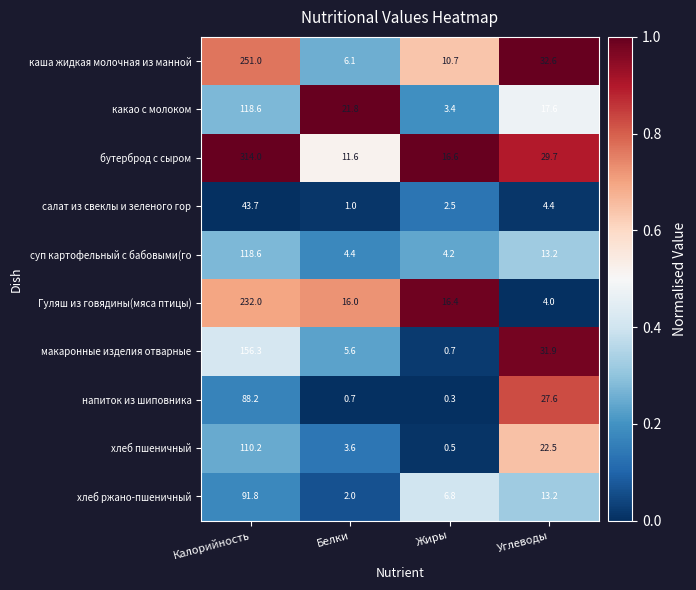

Which series changed the most between Калорийность and Жиры?

бутерброд с сыром